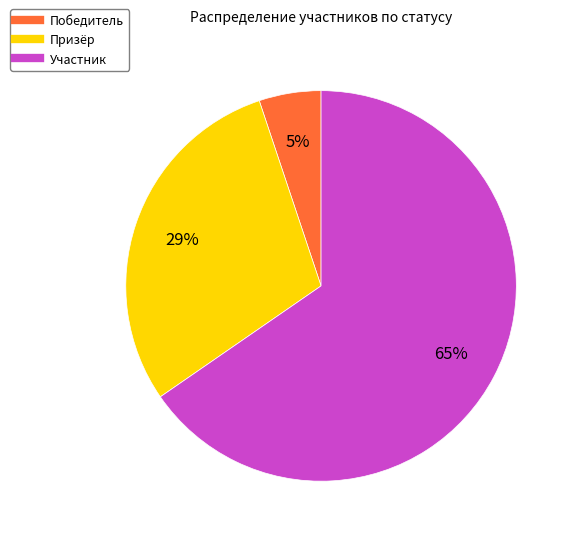

How many segments does this pie chart have?

3